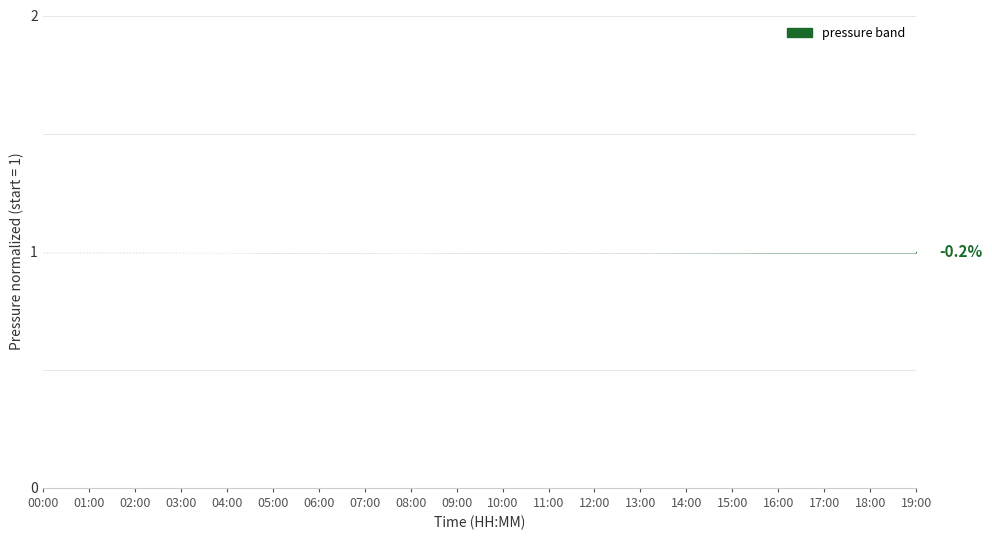

Reading right to left, list all the values displayed in this chart.

19:00=1.0	18:00=1.0	17:00=1.0	16:00=1.0	15:00=1.0	14:00=1.0	13:00=1.0	12:00=1.0	11:00=1.0	10:00=1.0	09:00=1.0	08:00=1.0	07:00=1.0	06:00=1.0	05:00=1.0	04:00=1.0	03:00=1.0	02:00=1.0	01:00=1.0	00:00=1.0